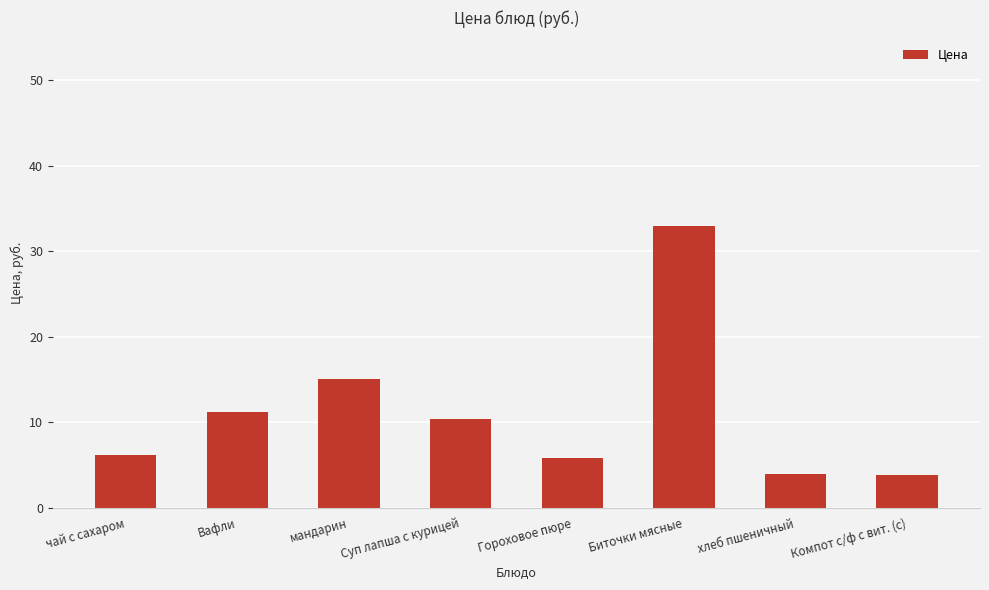

True or false: the data shows 7.3 at Вафли.

False